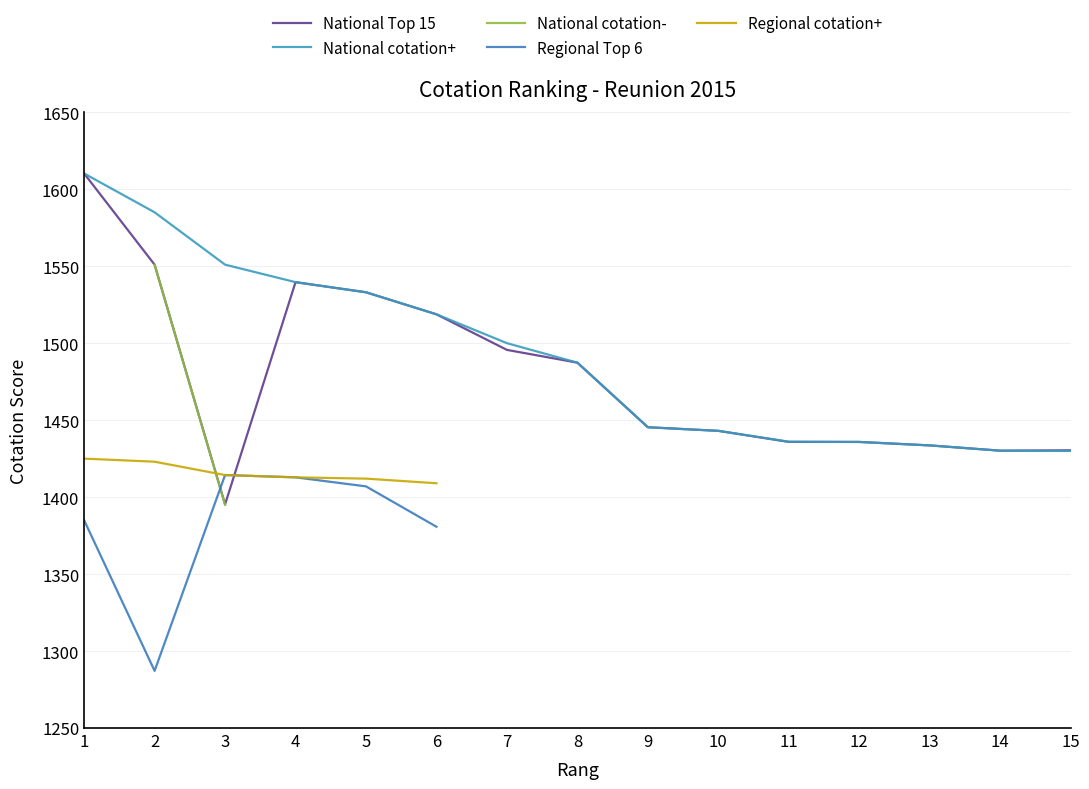

What is the average value of the National cotation+ series?

1491.9